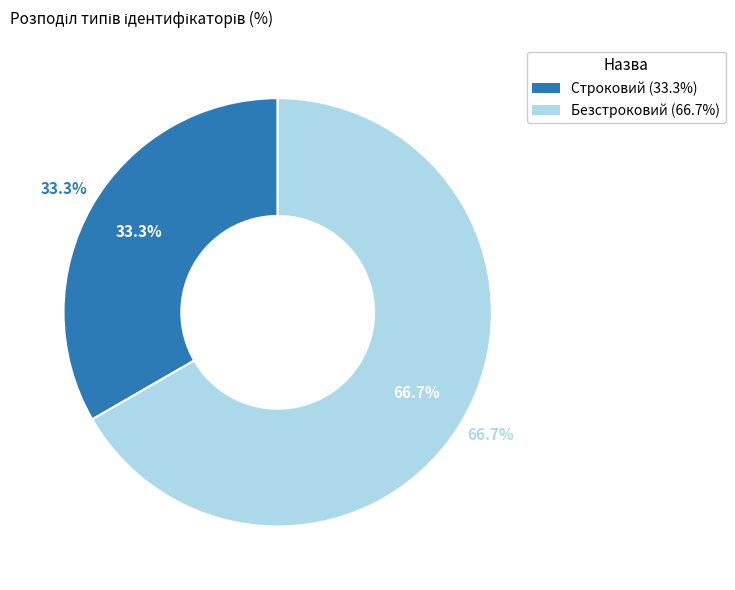

To the nearest percent, what portion does Строковий represent?

33%